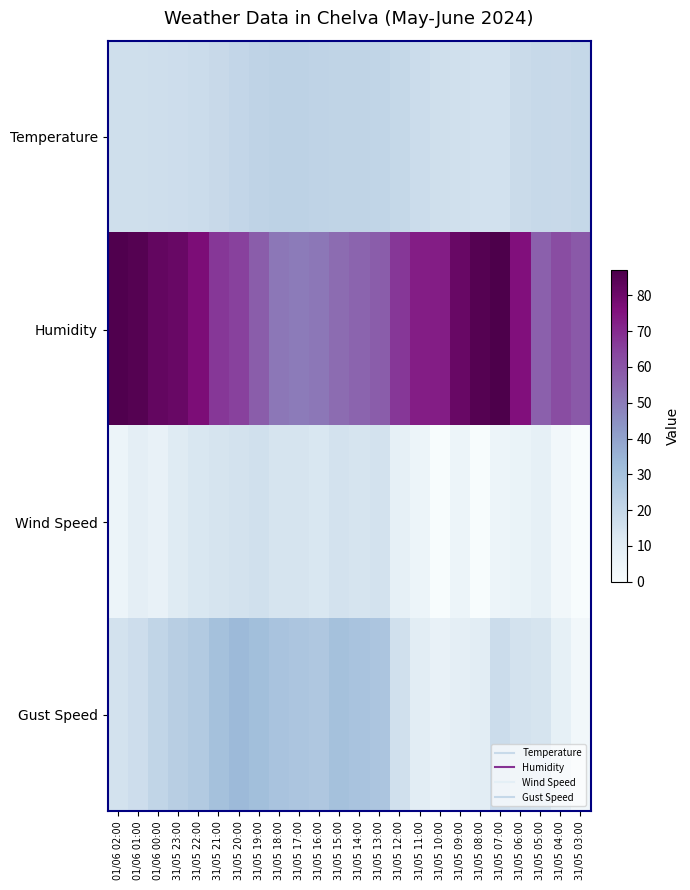

Which has a higher value, 31/05 18:00 or 31/05 21:00?

31/05 18:00